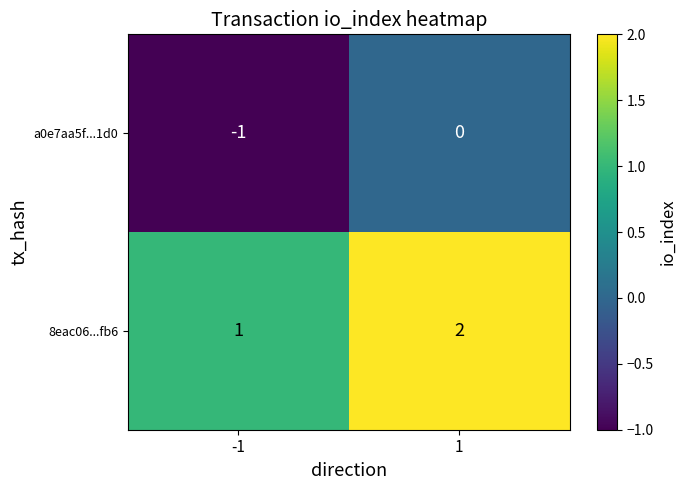

Is the value of a0e7aa5f...1d0 at -1 greater than the value of 8eac06...fb6 at -1?

No